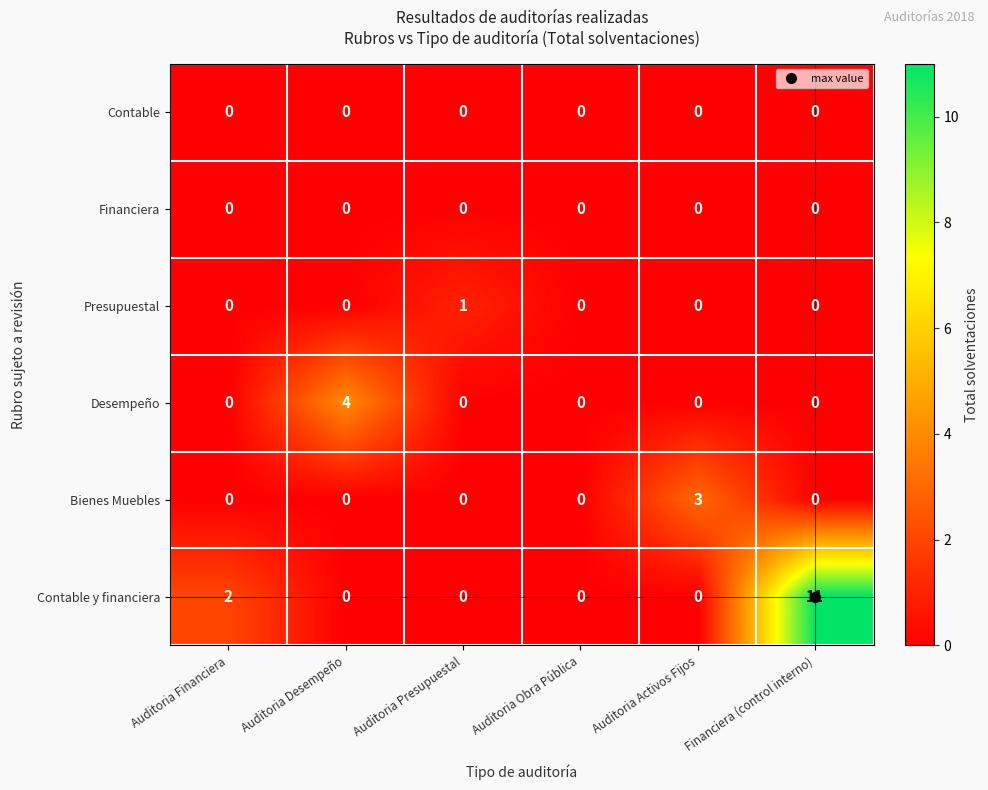

Is it true that Presupuestal equals 1 at Auditoria Presupuestal?

True